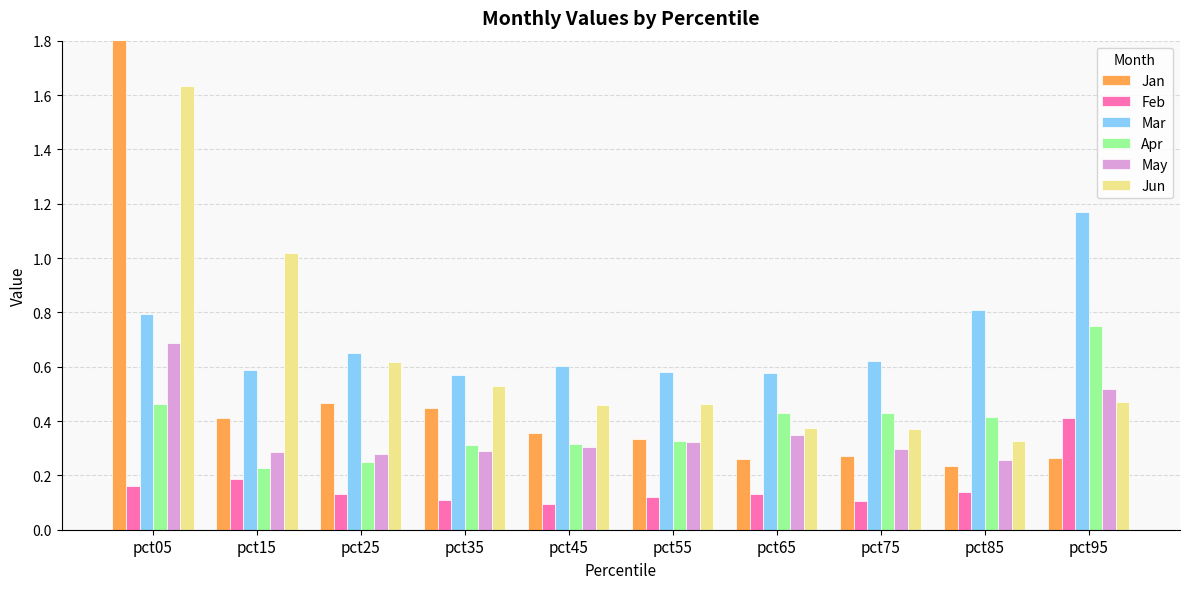

The value of Jan at pct05 is 0.6. True or false?

False